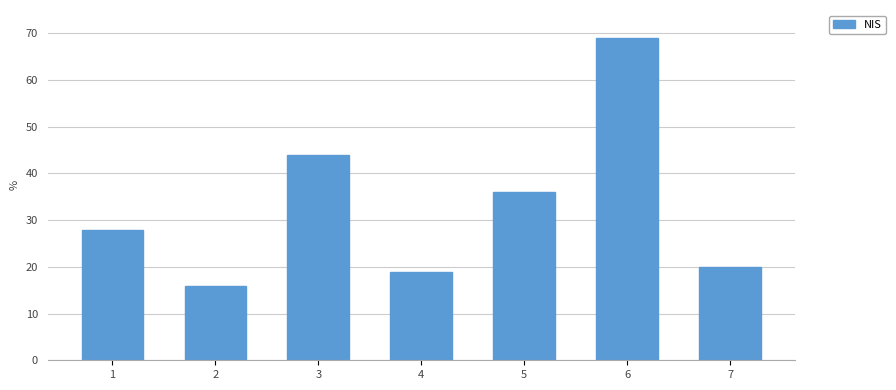

Rank the categories by value from lowest to highest.

2, 4, 7, 1, 5, 3, 6